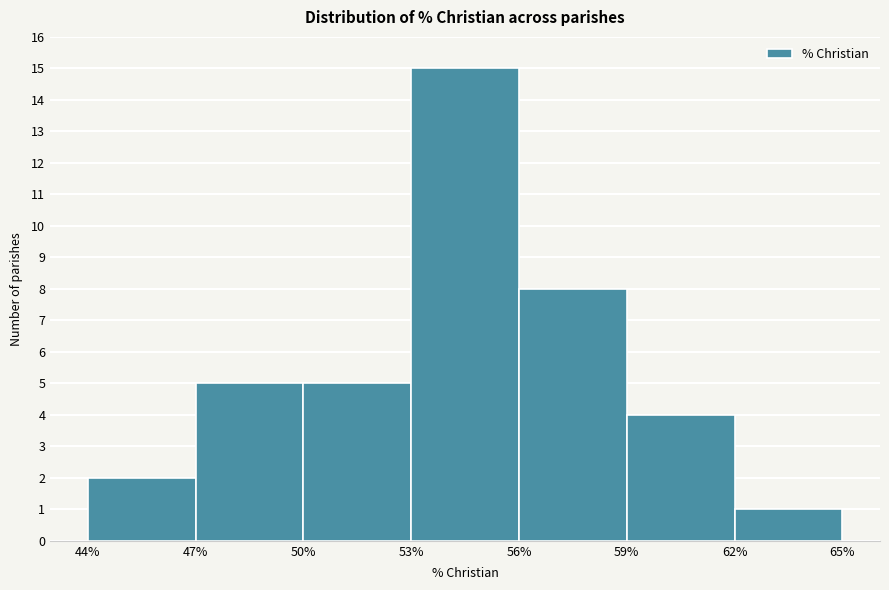

Reading left to right, list every bar in this chart as the range it spans on the x-axis followed by its height. The values are not printed on the chart, so give them approximately, as read against the axis.

44% to 47%: 2
47% to 50%: 5
50% to 53%: 5
53% to 56%: 15
56% to 59%: 8
59% to 62%: 4
62% to 65%: 1